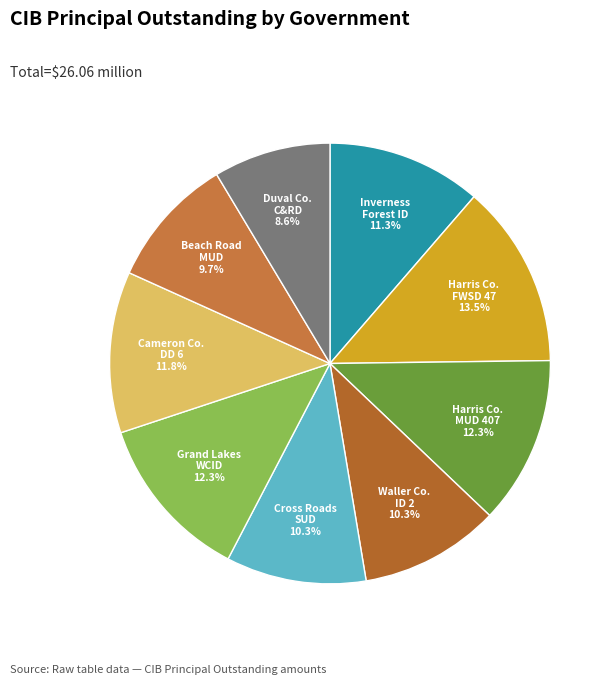

Rank the categories by value from lowest to highest.

Duval County C&RD, Beach Road MUD, Waller County ID 2, Cross Roads Special Utility District, Inverness Forest ID, Cameron County DD 6, Grand Lakes WCID, Harris County MUD 407, Harris County FWSD 47